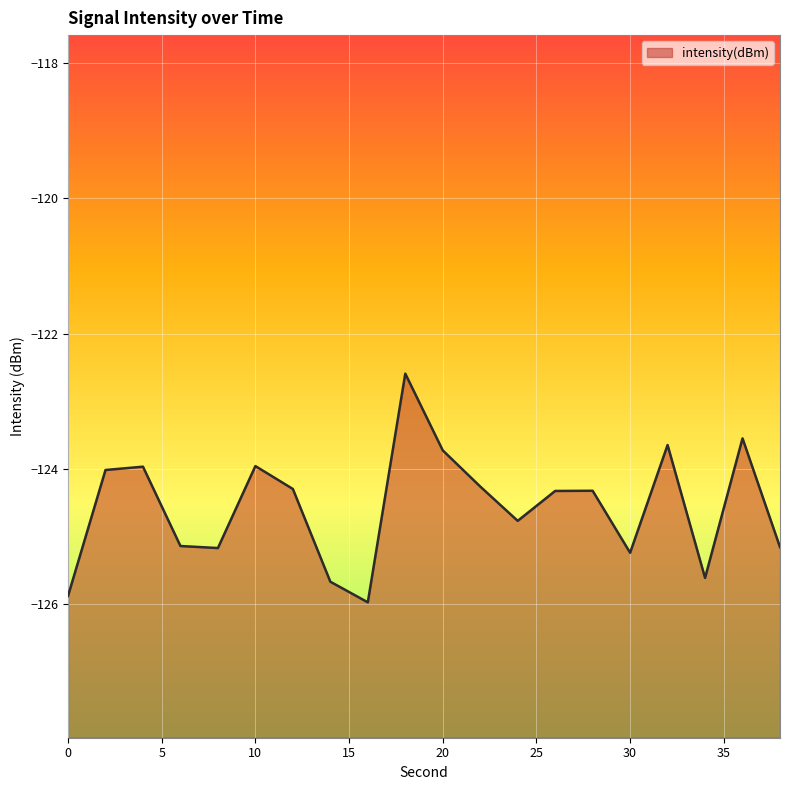

Reading left to right, transcribe all the data shown in this chart.

0=-125.9	2=-124.0	4=-124.0	6=-125.1	8=-125.2	10=-124.0	12=-124.3	14=-125.7	16=-126.0	18=-122.6	20=-123.7	22=-124.3	24=-124.8	26=-124.3	28=-124.3	30=-125.2	32=-123.6	34=-125.6	36=-123.5	38=-125.2